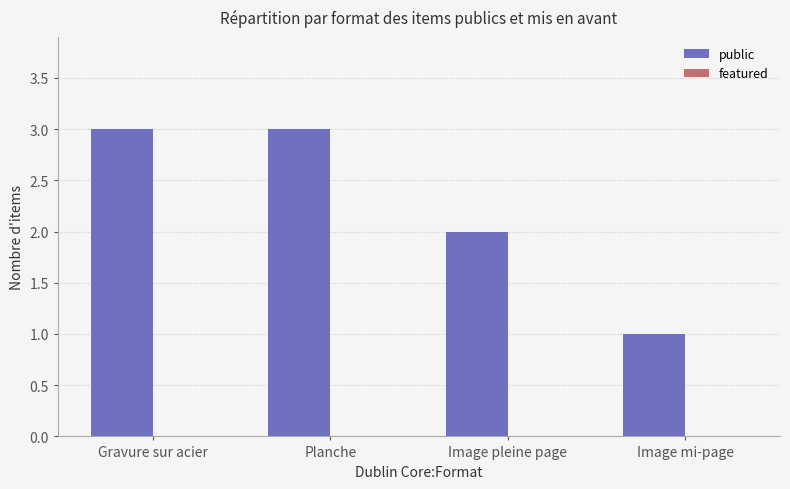

Which has a higher value, Image pleine page or Planche?

Planche